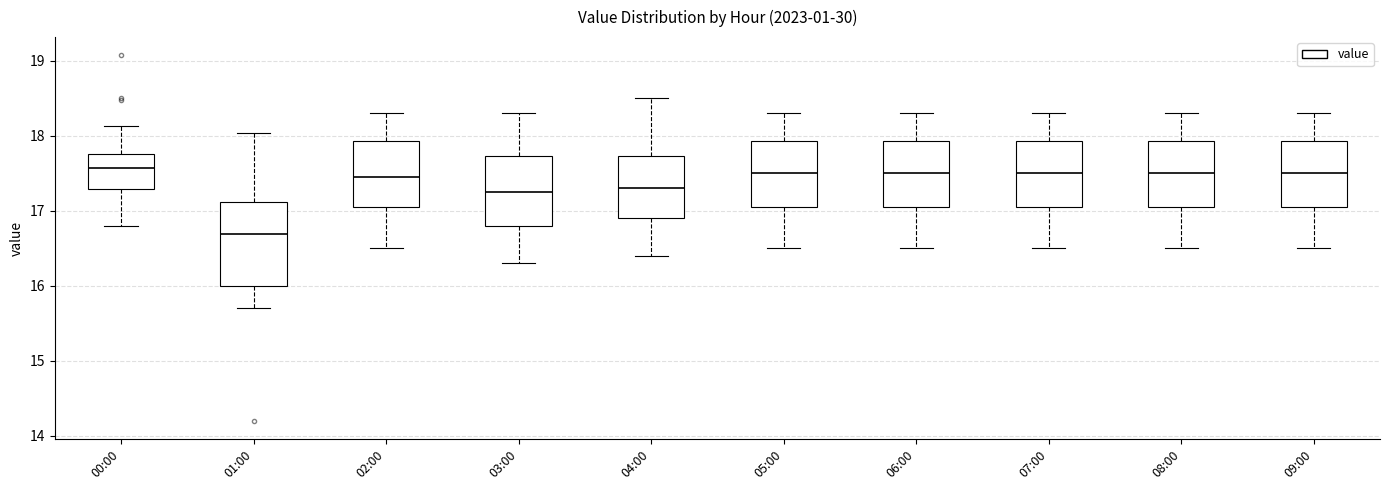

Reading left to right, read every box against the y-axis: the position of its median line, the range the box covers, and the ends of its whiskers. The values are not printed on the chart, so give them approximately, as read against the axis.

00:00: median 17.6, box 17.3 to 17.8, whiskers 16.8 to 18.1
01:00: median 16.7, box 16.0 to 17.1, whiskers 15.7 to 18.0
02:00: median 17.5, box 17.1 to 17.9, whiskers 16.5 to 18.3
03:00: median 17.3, box 16.8 to 17.7, whiskers 16.3 to 18.3
04:00: median 17.3, box 16.9 to 17.7, whiskers 16.4 to 18.5
05:00: median 17.5, box 17.1 to 17.9, whiskers 16.5 to 18.3
06:00: median 17.5, box 17.1 to 17.9, whiskers 16.5 to 18.3
07:00: median 17.5, box 17.1 to 17.9, whiskers 16.5 to 18.3
08:00: median 17.5, box 17.1 to 17.9, whiskers 16.5 to 18.3
09:00: median 17.5, box 17.1 to 17.9, whiskers 16.5 to 18.3